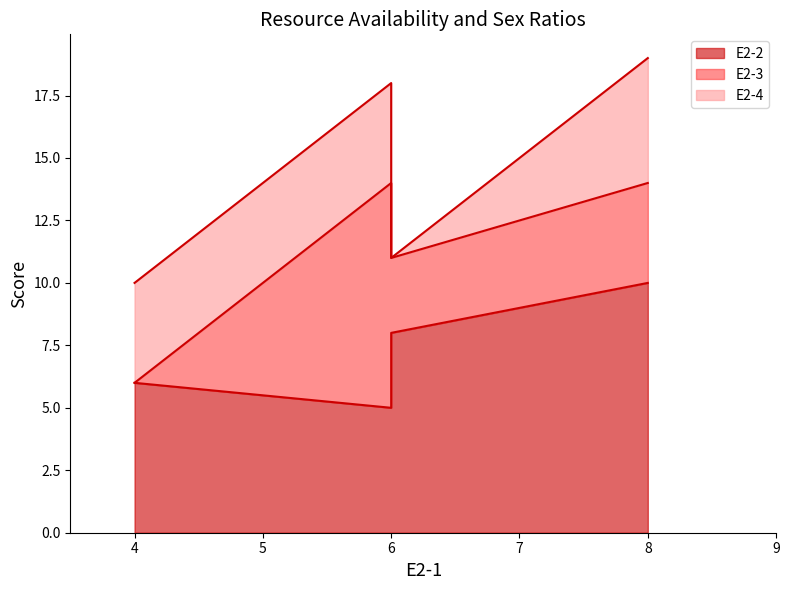

Which category has the lowest value in the E2-4 series?

6